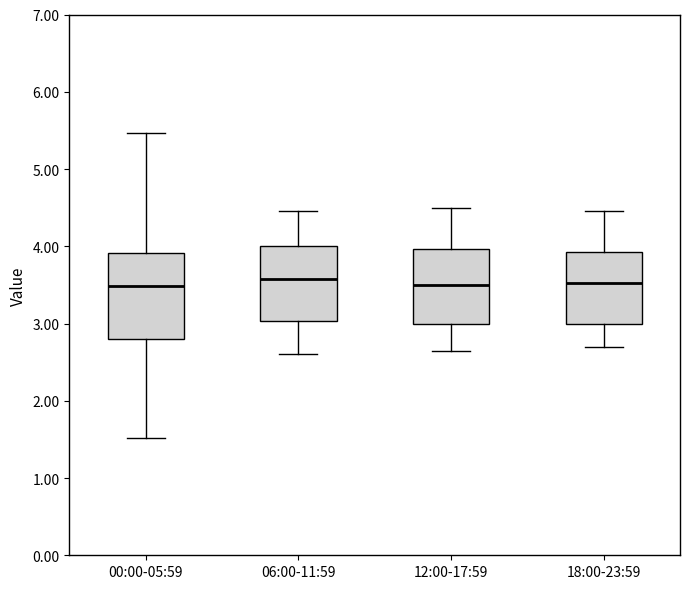

Reading left to right, read every box against the y-axis: the position of its median line, the range the box covers, and the ends of its whiskers. The values are not printed on the chart, so give them approximately, as read against the axis.

00:00-05:59: median 3.5, box 2.8 to 3.9, whiskers 1.5 to 5.5
06:00-11:59: median 3.6, box 3.0 to 4.0, whiskers 2.6 to 4.5
12:00-17:59: median 3.5, box 3.0 to 4.0, whiskers 2.7 to 4.5
18:00-23:59: median 3.5, box 3.0 to 3.9, whiskers 2.7 to 4.5